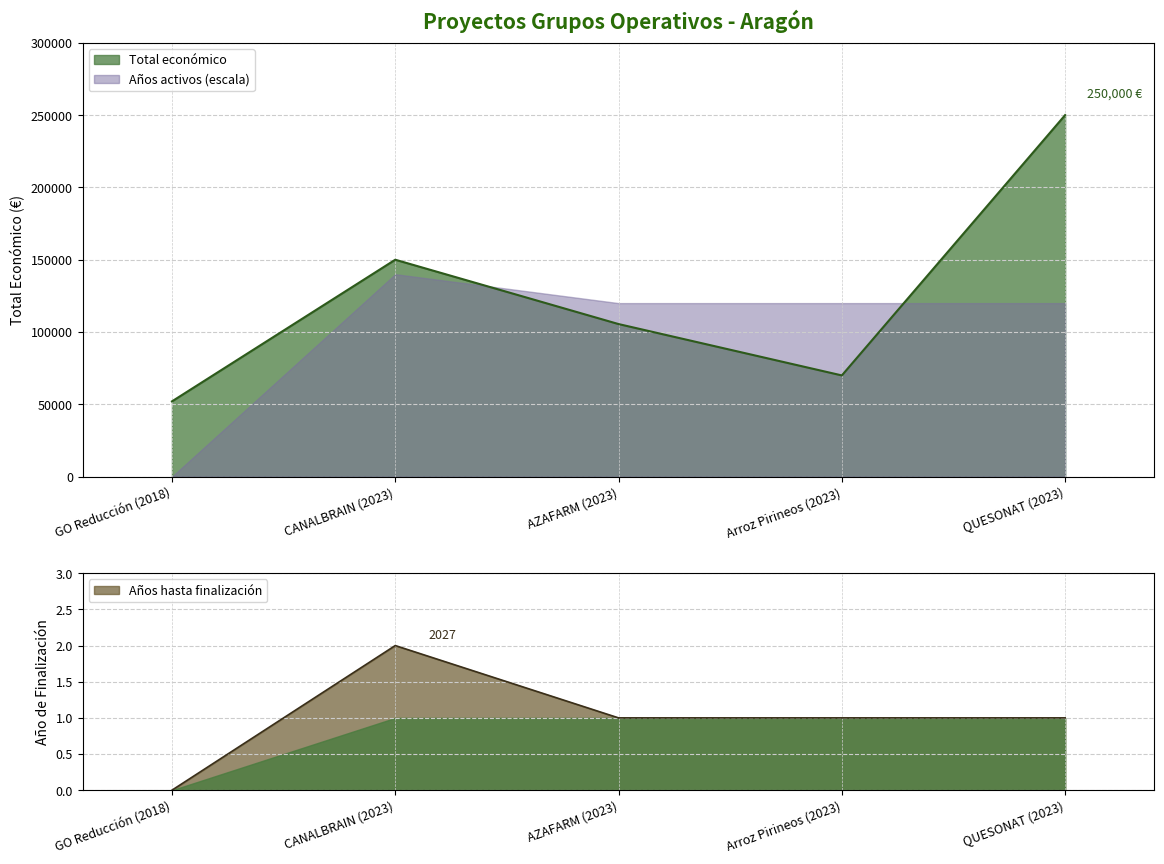

Which category has the lowest value in the Años hasta finalización series?

GO Reducción (2018)